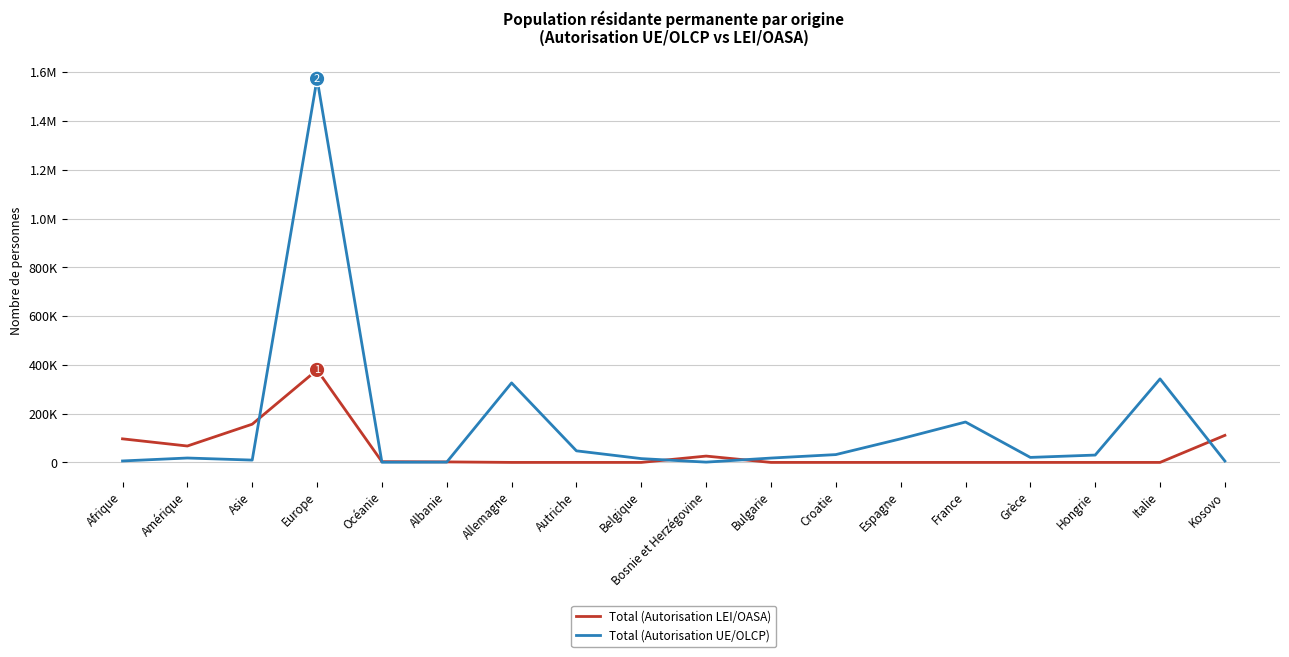

Is it true that Total (Autorisation LEI/OASA) equals 2 at Espagne?

False